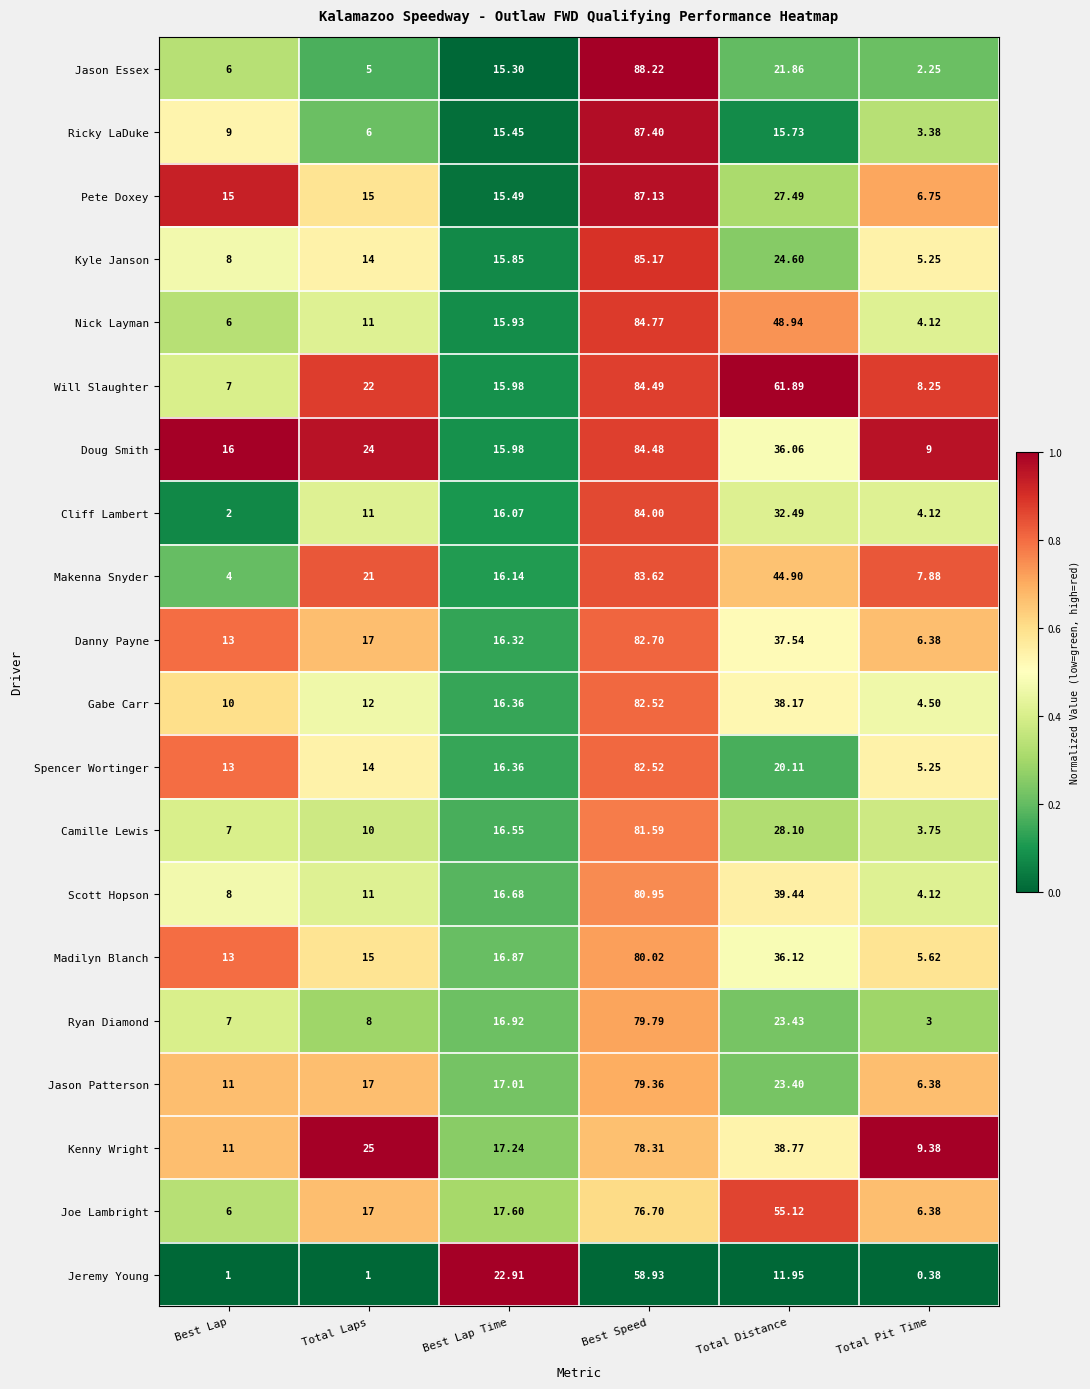

At which label is Madilyn Blanch closest to 42?

Total Distance